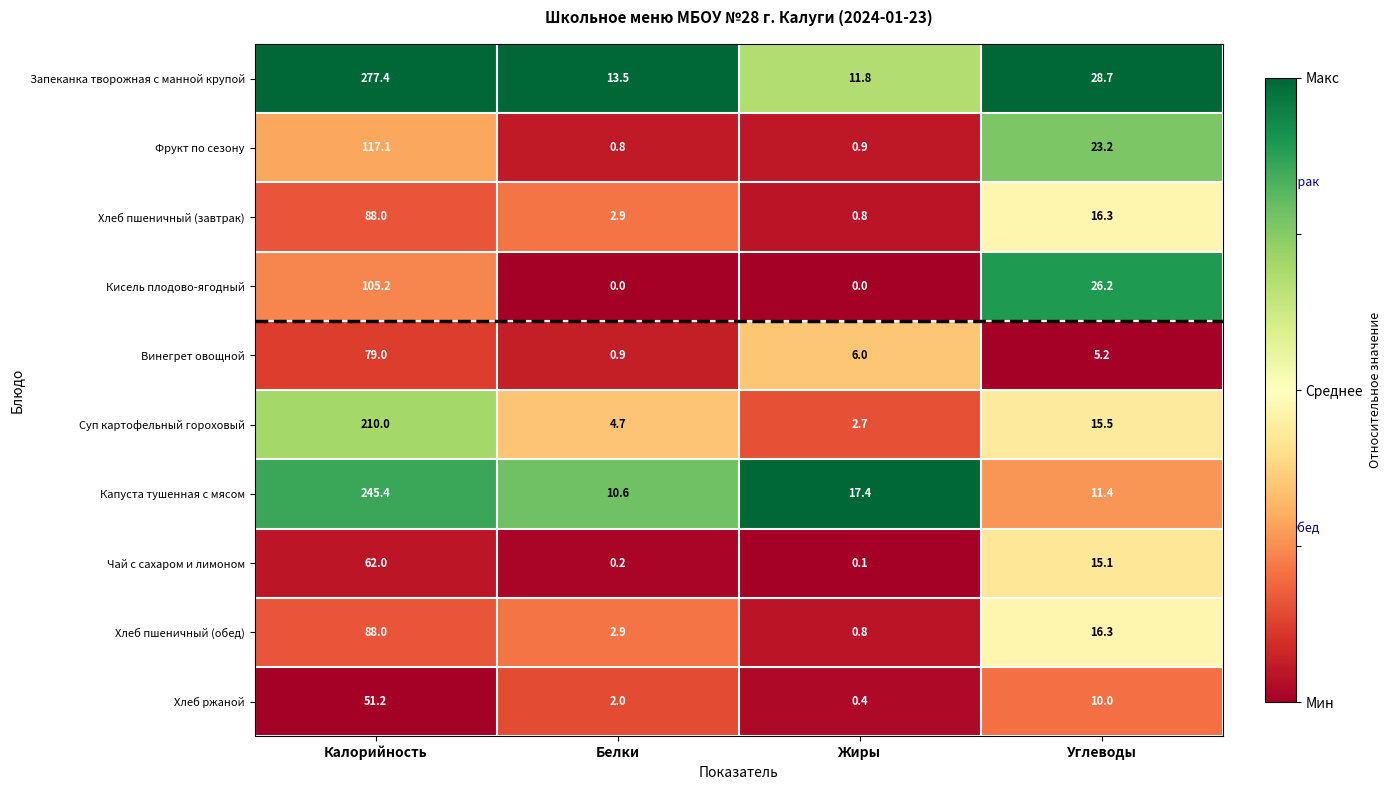

What is the difference between the Фрукт по сезону values at Углеводы and Калорийность?

93.9